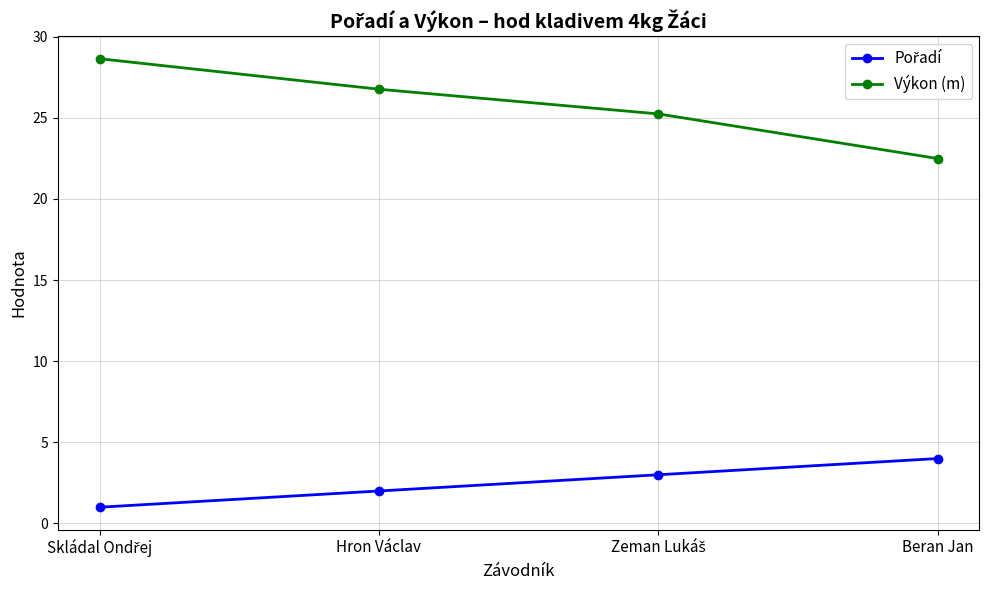

What is the smallest value displayed?

1.0